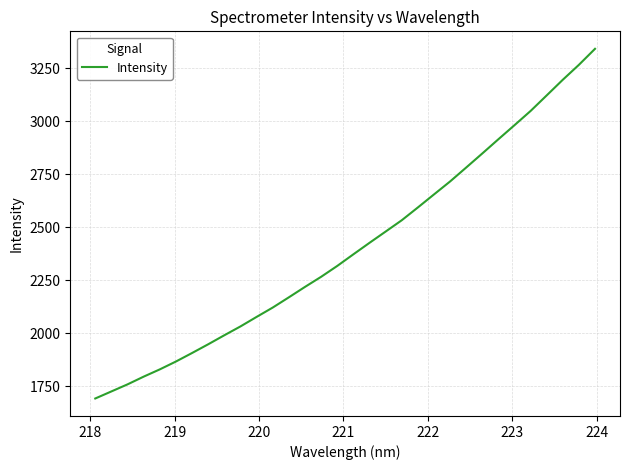

What is the maximum value shown in the chart?

3341.8